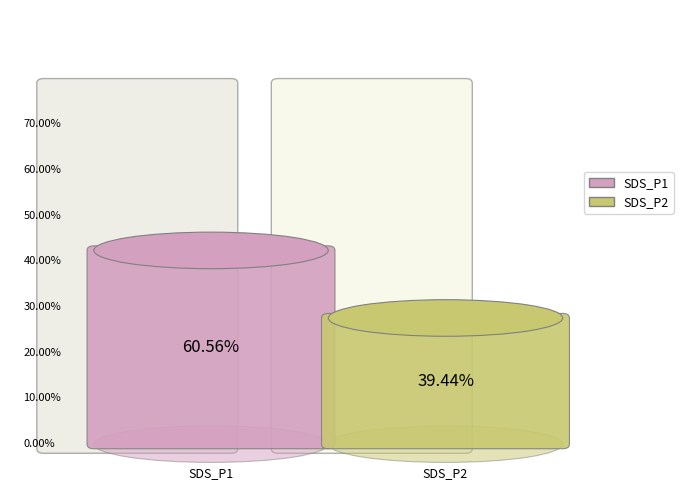

Is it true that SDS_P2 (mean) is 18% of the pie?

False